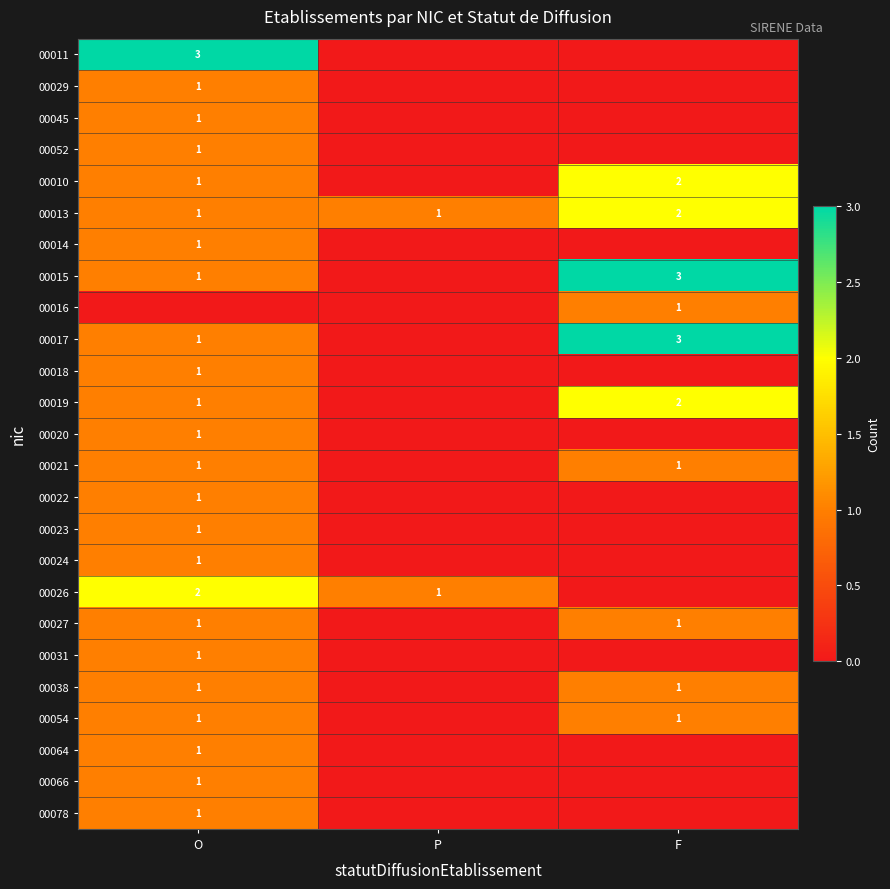

What is the total value across all series at P?

2